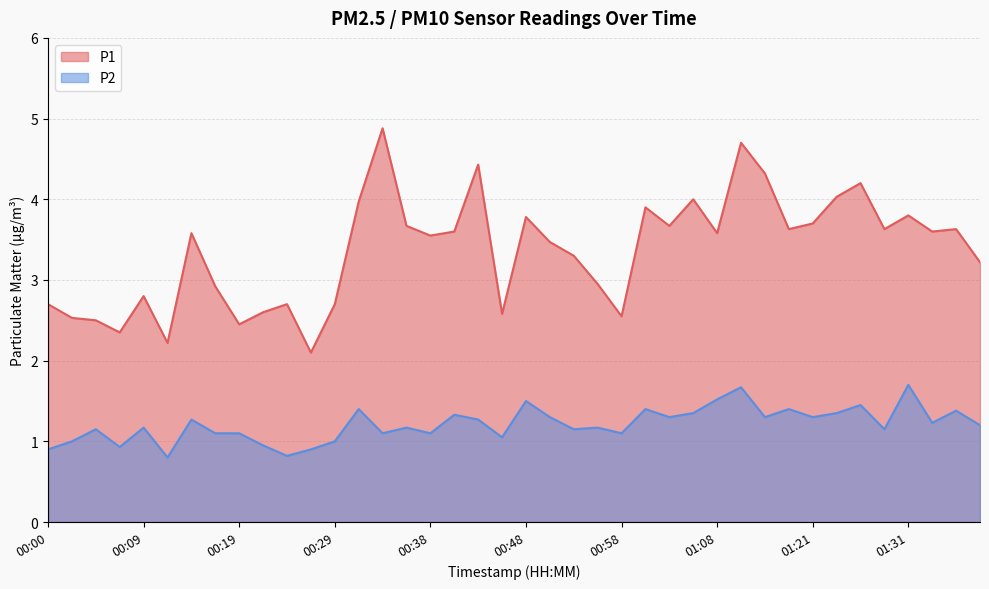

At which category does P1 reach its first local peak?

00:09